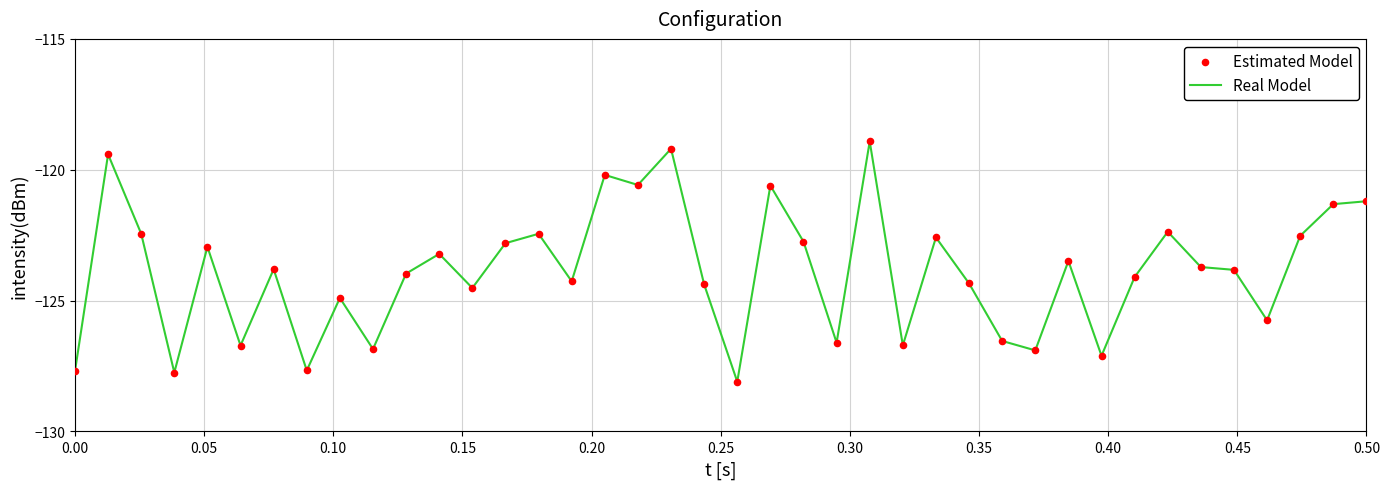

What is the difference between the maximum and minimum values?

9.2